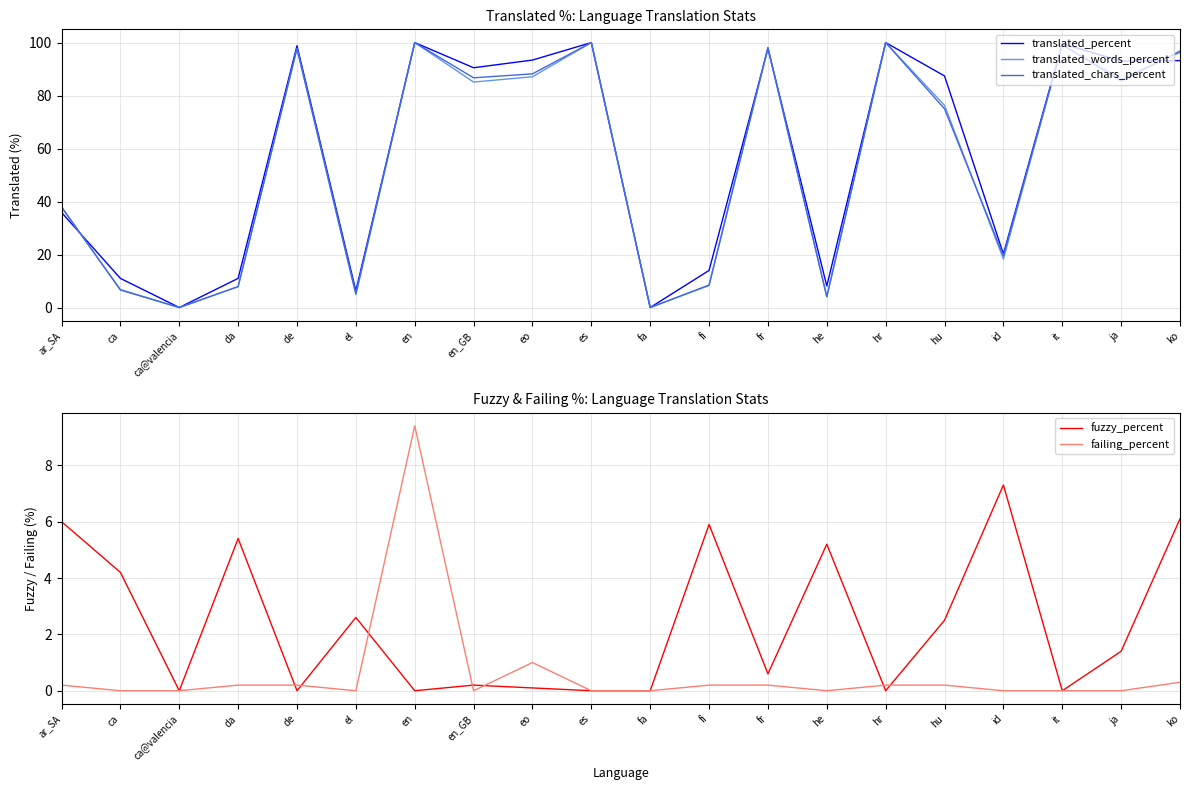

Is this an area chart (filled region under the line)?

No